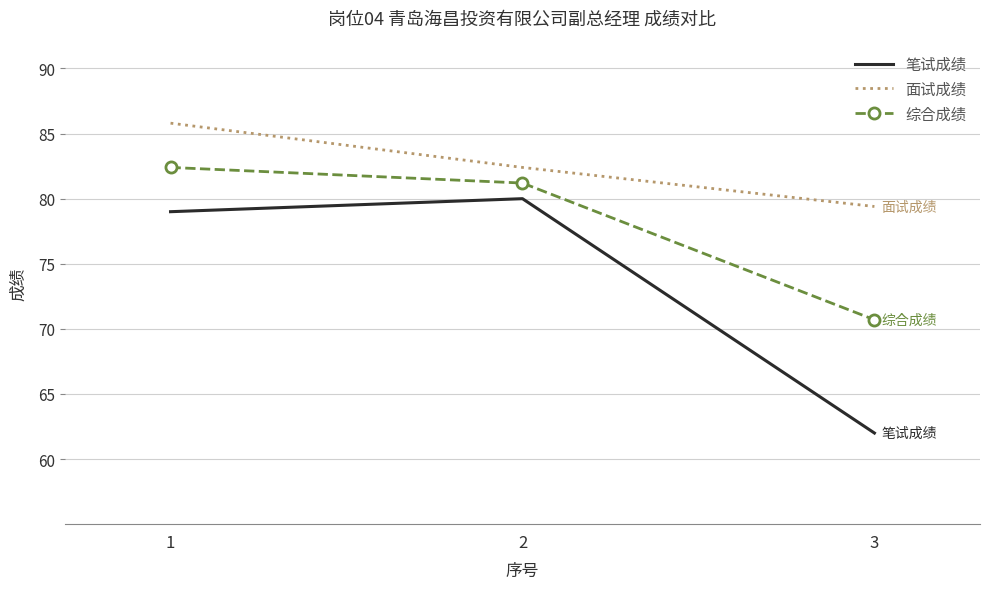

List the series in order of their peak value, lowest first.

笔试成绩, 综合成绩, 面试成绩